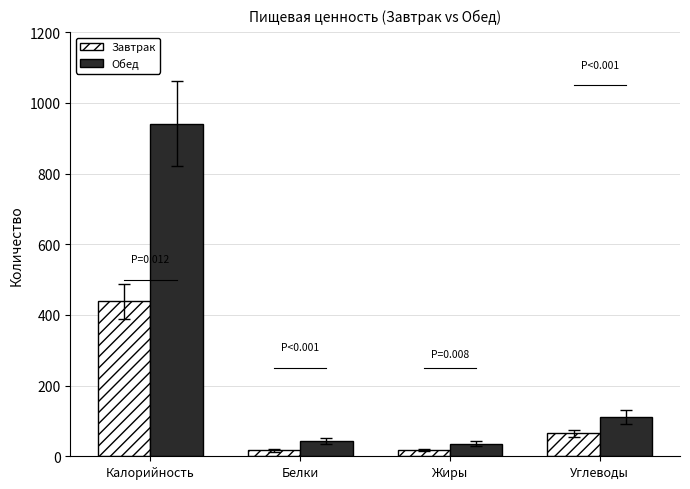

What is the value of the Завтрак bar at the 3rd from the left?

17.9